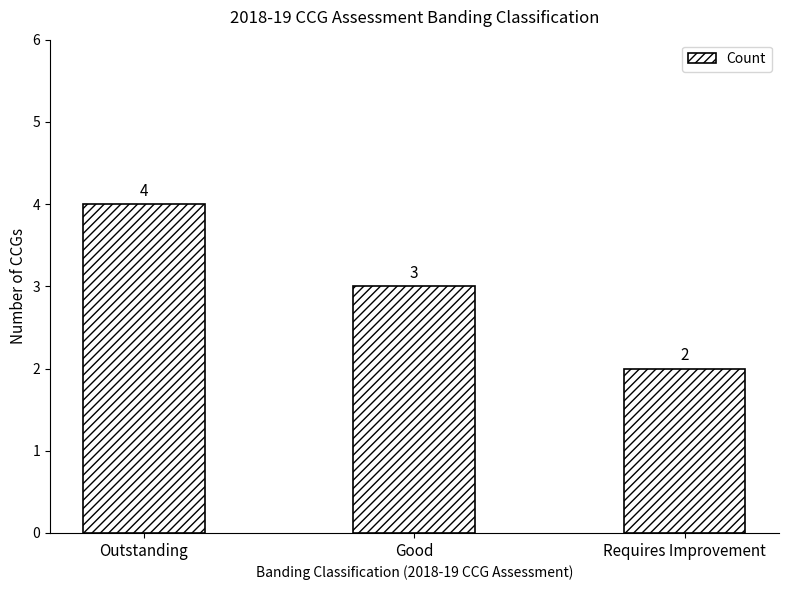

Reading right to left, extract all data points from this chart.

Requires Improvement=2	Good=3	Outstanding=4